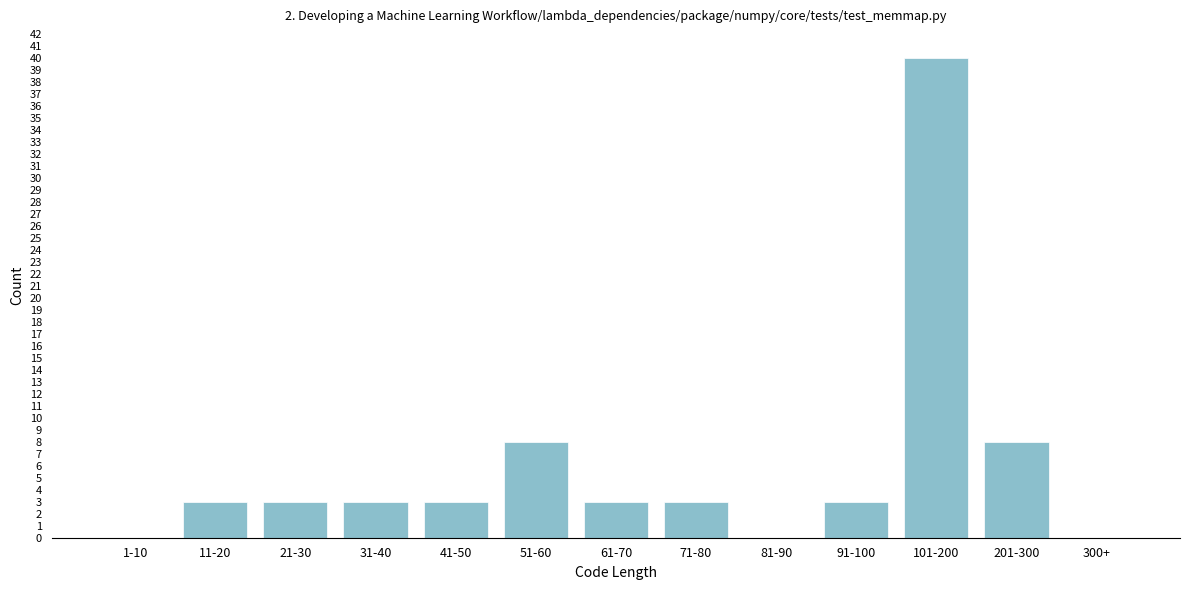

Reading left to right, what are all the values shown in this chart?

1-10=0	11-20=3	21-30=3	31-40=3	41-50=3	51-60=8	61-70=3	71-80=3	81-90=0	91-100=3	101-200=40	201-300=8	300+=0